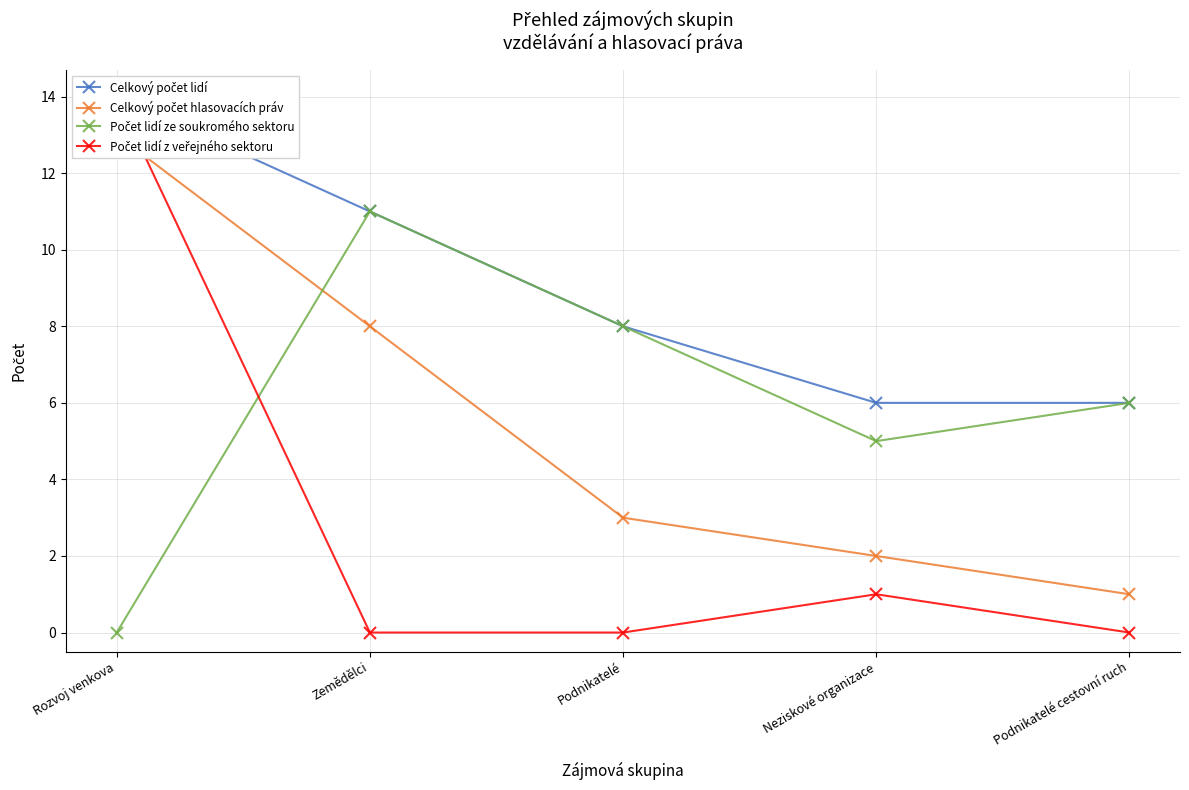

In Počet lidí z veřejného sektoru, how many points are higher than both neighbors (excluding endpoints)?

1